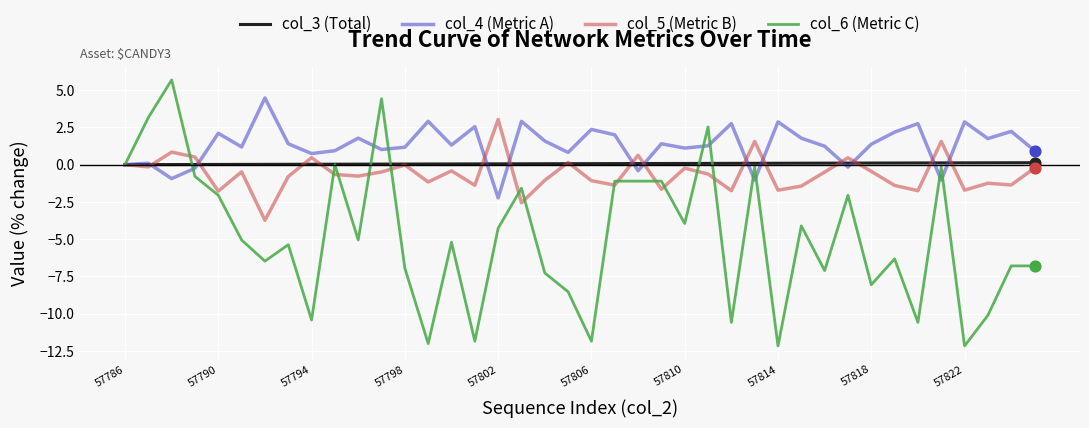

Which series has the largest total across all categories?

col_4 (Metric A)